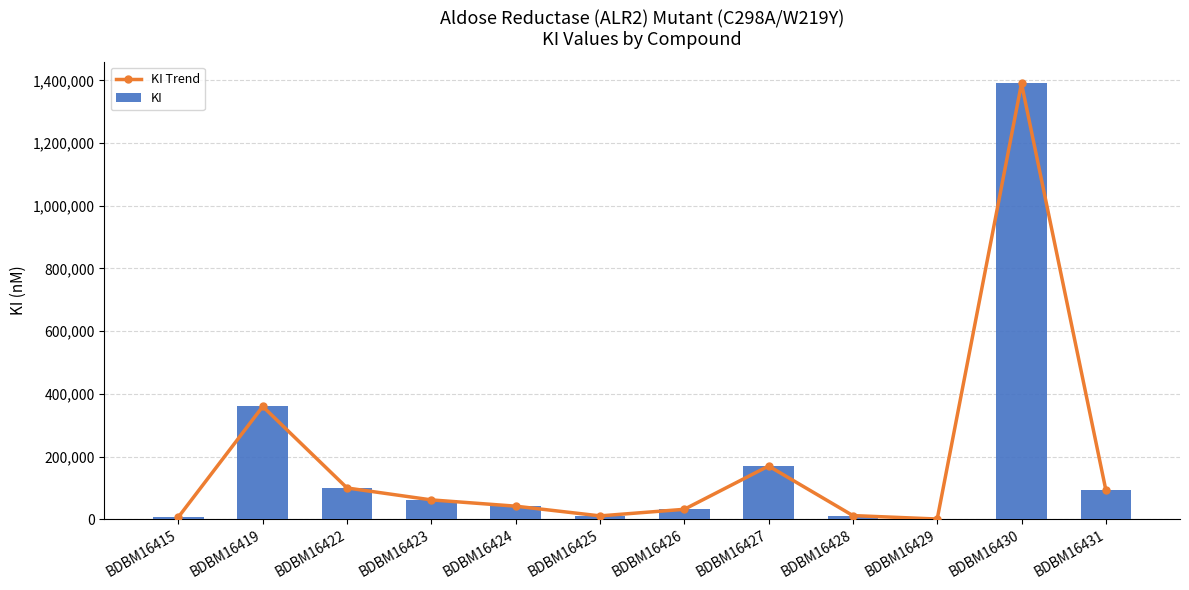

Which series has the largest total across all categories?

KI Trend